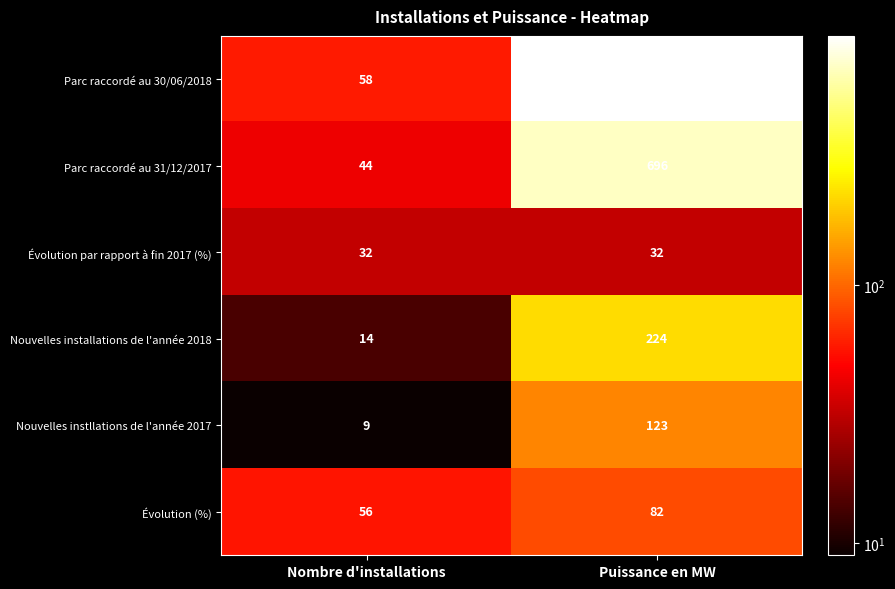

The value of Parc raccordé au 31/12/2017 at Puissance en MW is 696. True or false?

True